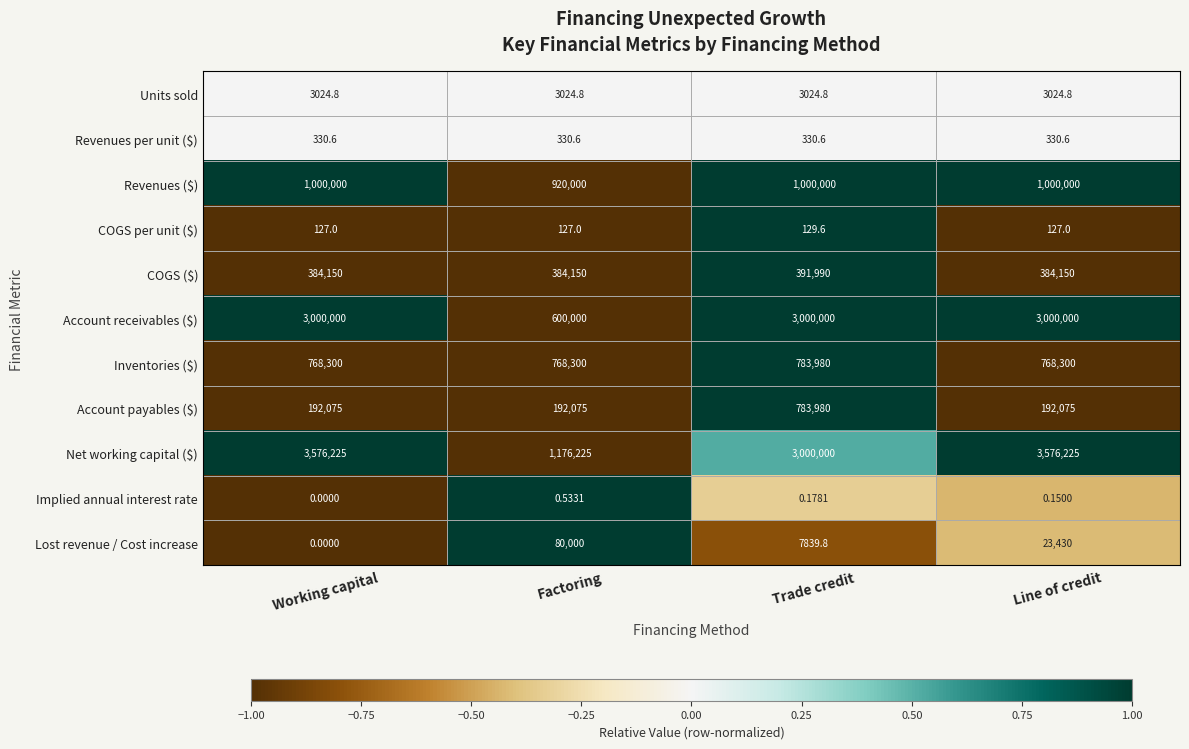

Between Working capital and Line of credit, which series saw the biggest shift?

Lost revenue / Cost increase